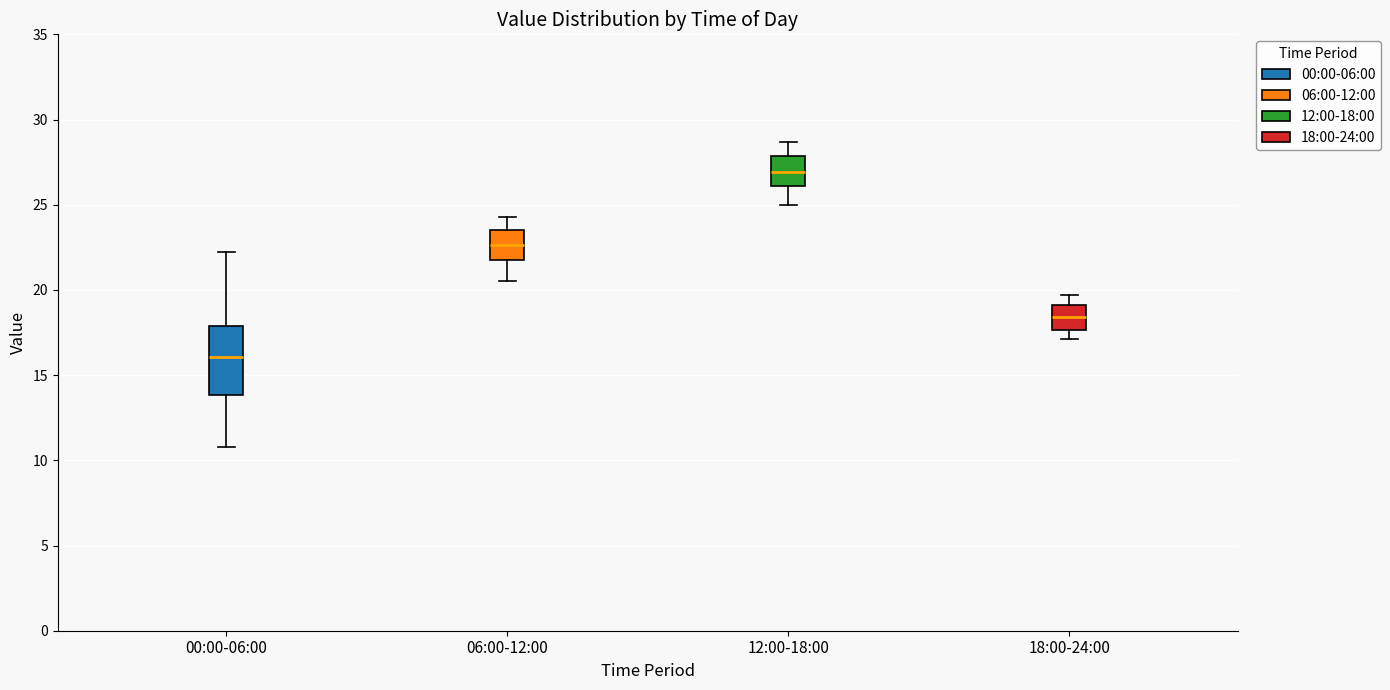

Reading left to right, read every box against the y-axis: the position of its median line, the range the box covers, and the ends of its whiskers. The values are not printed on the chart, so give them approximately, as read against the axis.

00:00-06:00: median 16.0, box 14.0 to 18.0, whiskers 11.0 to 22.0
06:00-12:00: median 22.5, box 22.0 to 23.5, whiskers 20.5 to 24.5
12:00-18:00: median 27.0, box 26.0 to 28.0, whiskers 25.0 to 28.5
18:00-24:00: median 18.5, box 17.5 to 19.0, whiskers 17.0 to 19.5